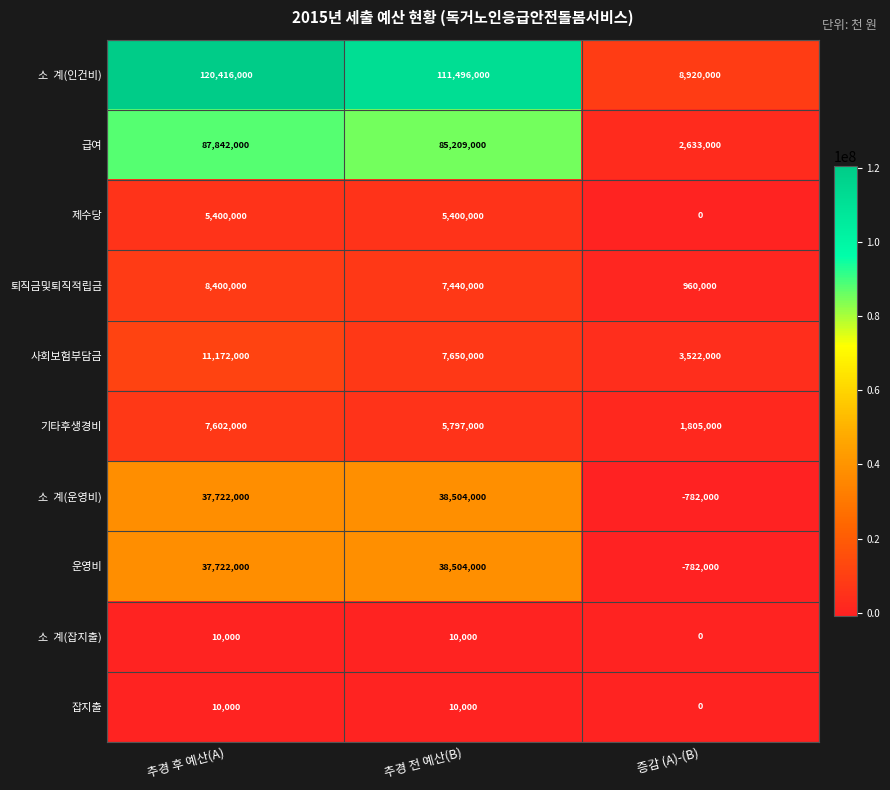

What is the difference between the maximum and minimum values in the 잡지출 series?

10000